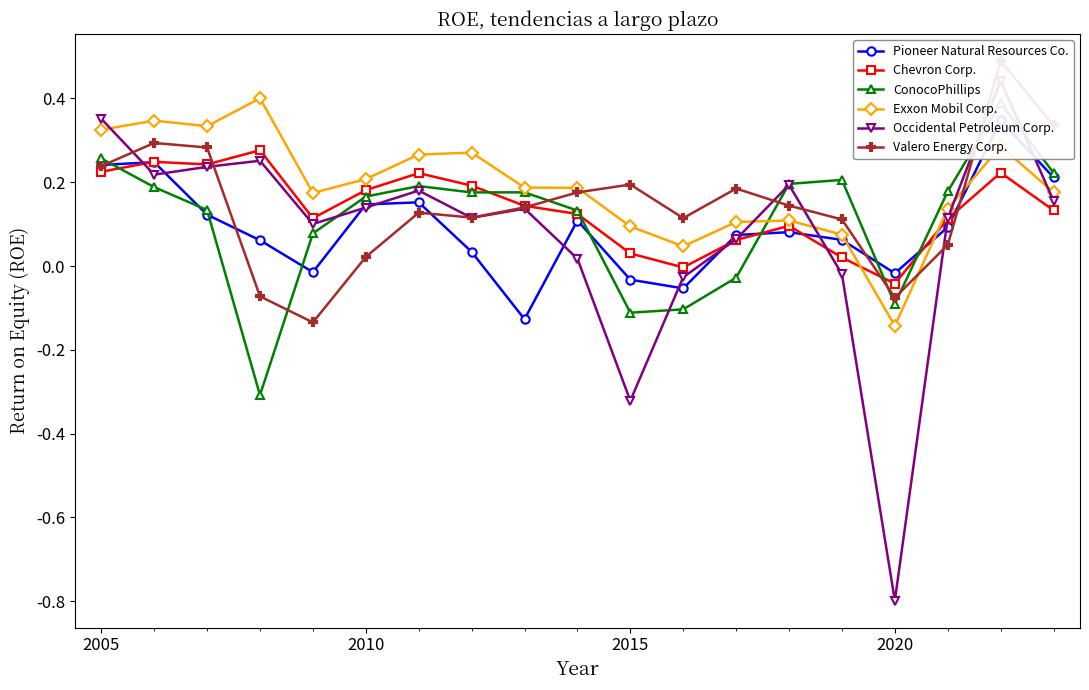

Is this an area chart (filled region under the line)?

No